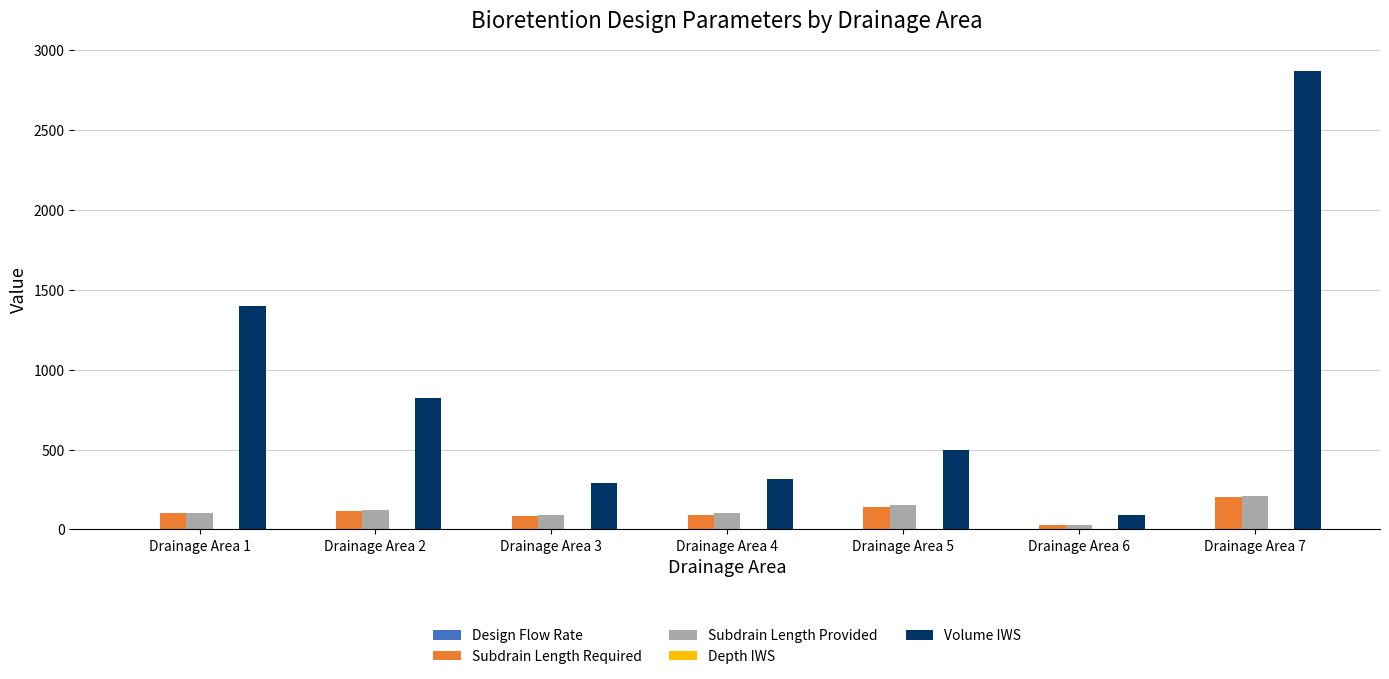

At which category is the sum across all series the highest?

Drainage Area 7